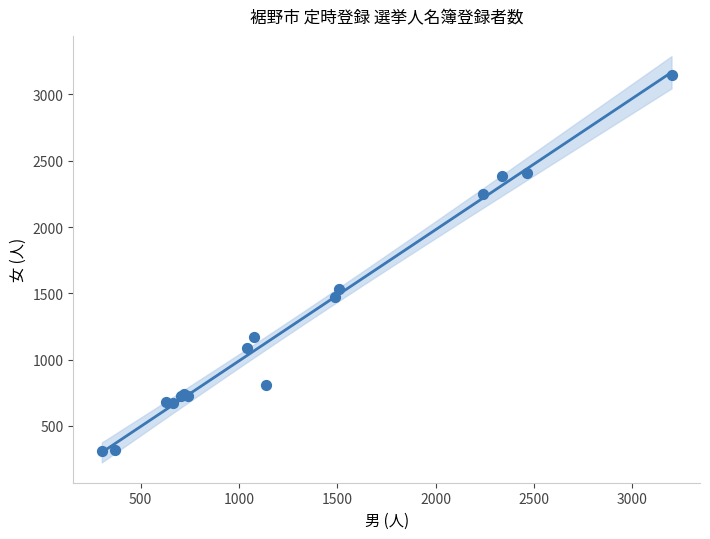

What Y value in the scatter plot is closest to 1728?

1536